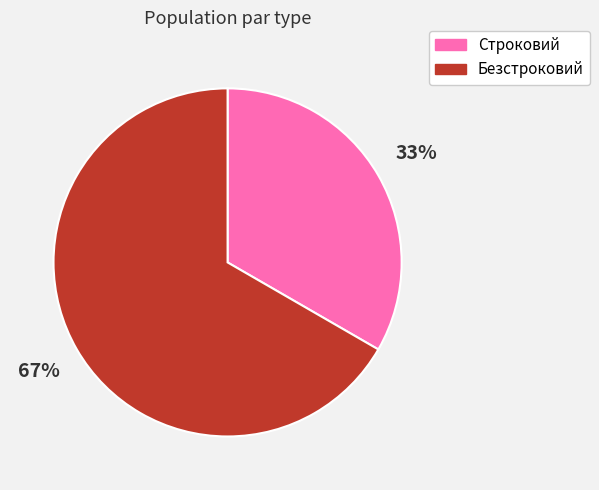

How many segments does this pie chart have?

2